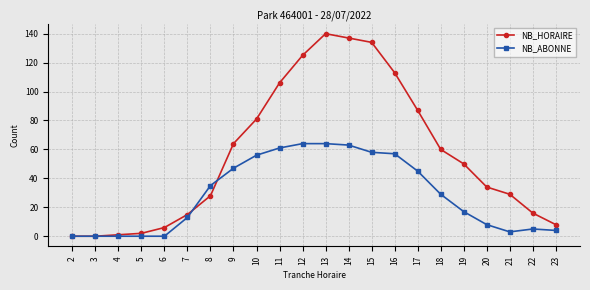

Is the value of NB_HORAIRE at 16 greater than the value of NB_ABONNE at 20?

Yes